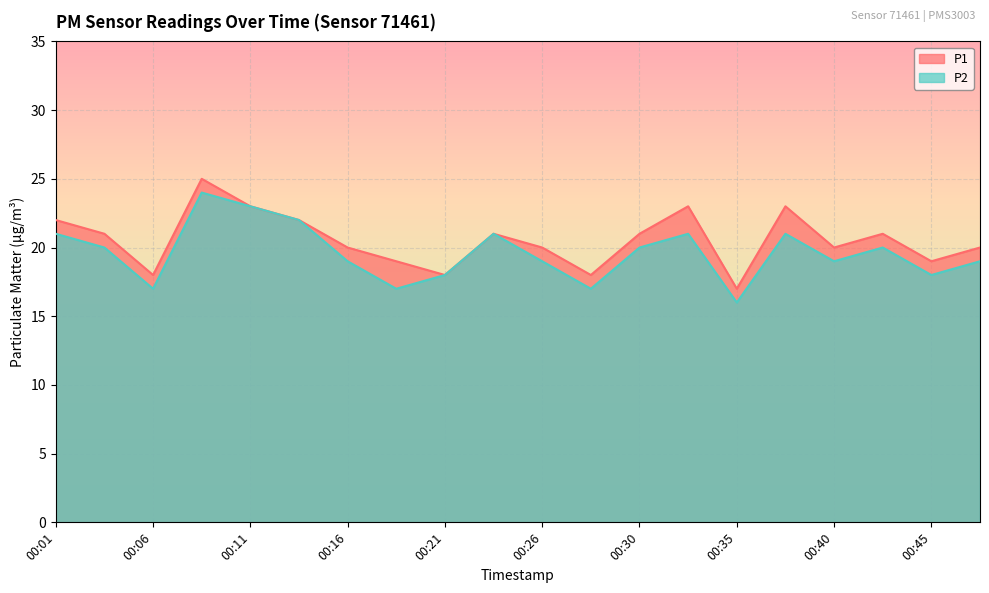

Rank the series at 00:11 from lowest to highest value.

P1, P2